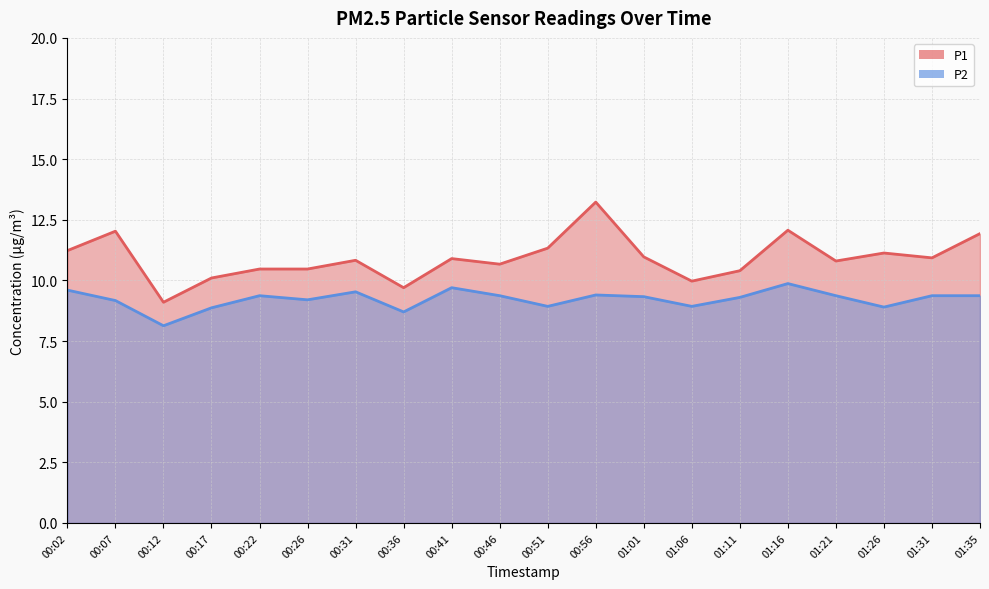

List the series in order of their overall mean, lowest first.

P2, P1